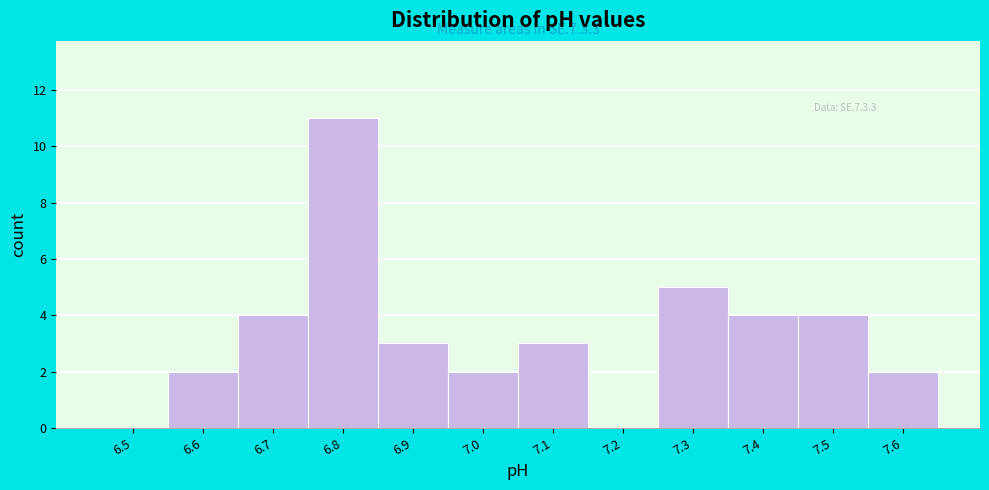

Reading left to right, what are all the values shown in this chart?

6.5=0	6.6=2	6.7=4	6.8=11	6.9=3	7.0=2	7.1=3	7.2=0	7.3=5	7.4=4	7.5=4	7.6=2